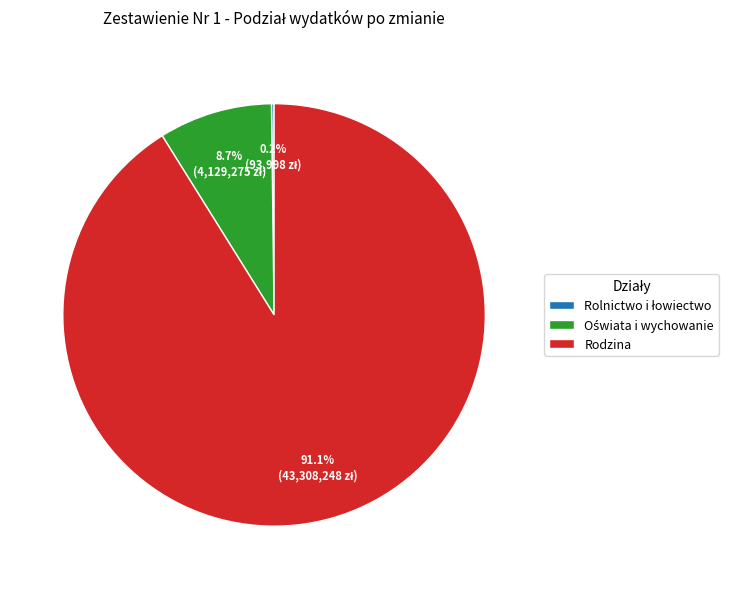

Which slice represents more than half of the pie?

Rodzina